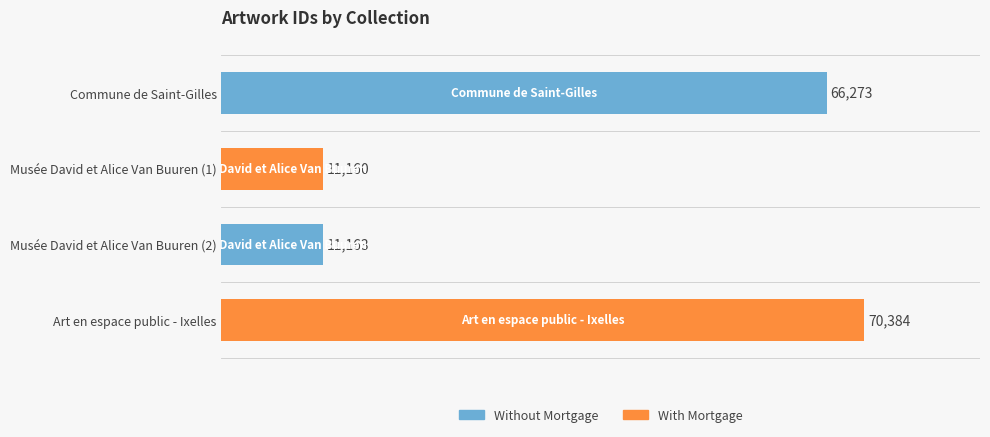

What is the label of the 1st bar from the bottom?

Art en espace public - Ixelles